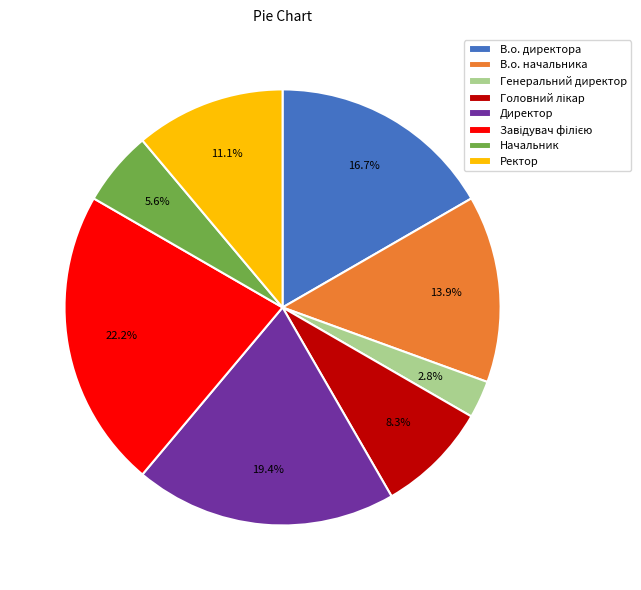

What portion of the pie excludes Директор?

80.6%